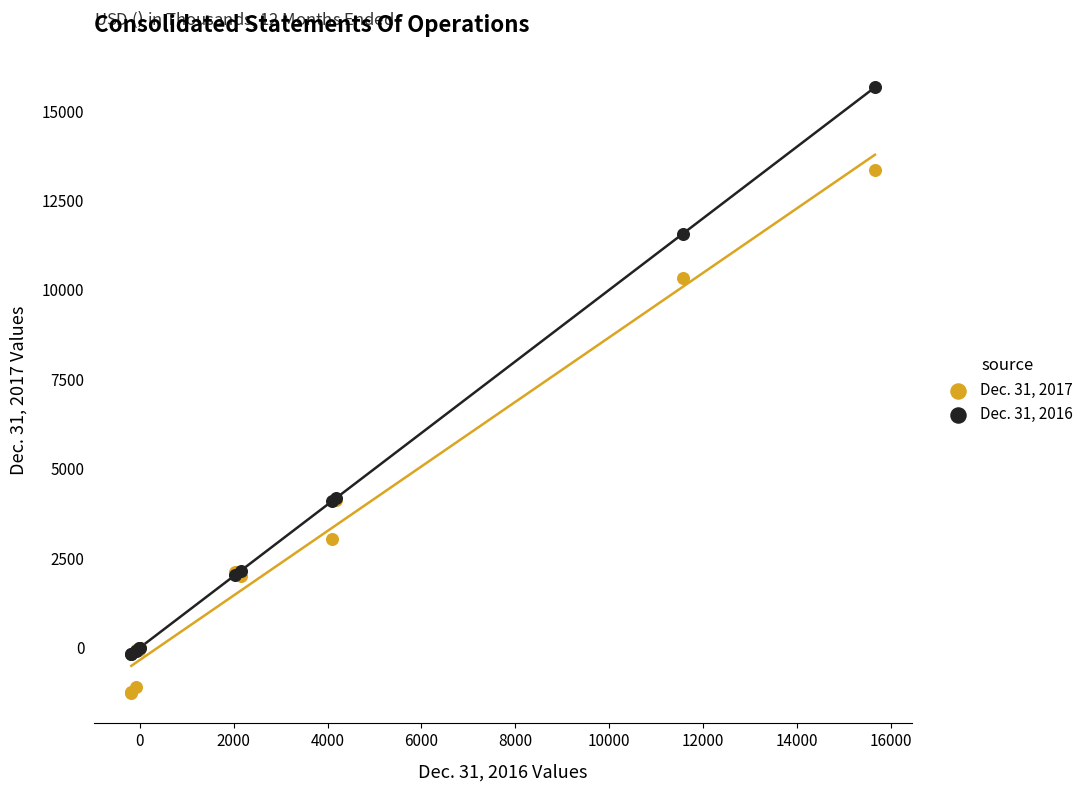

Which series reaches the minimum Y coordinate?

Dec. 31, 2017